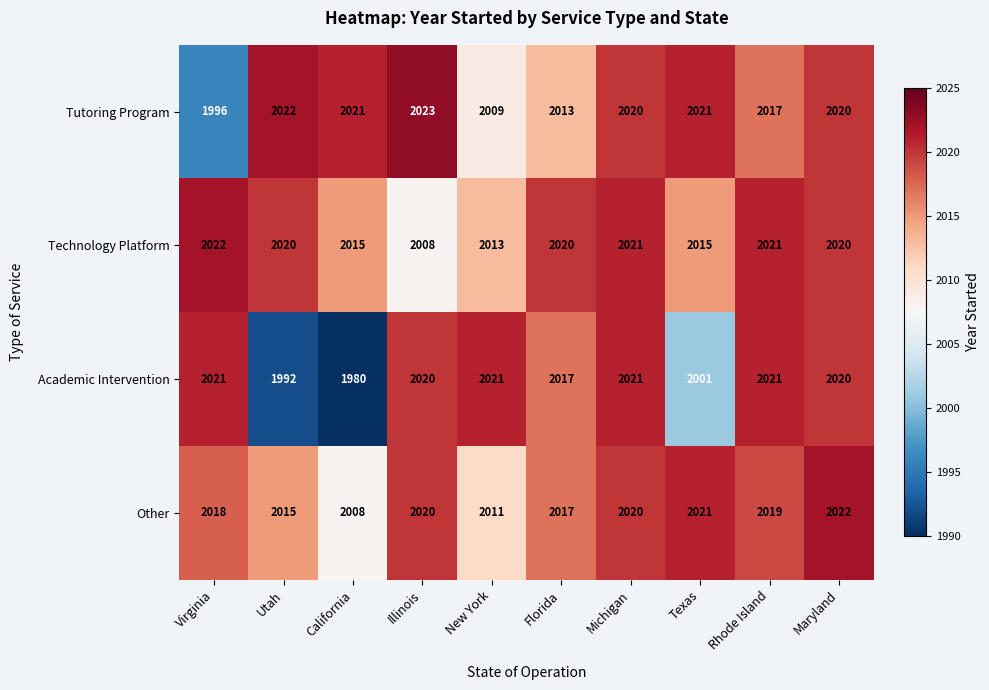

At how many categories does at least one series exceed 2016?

10